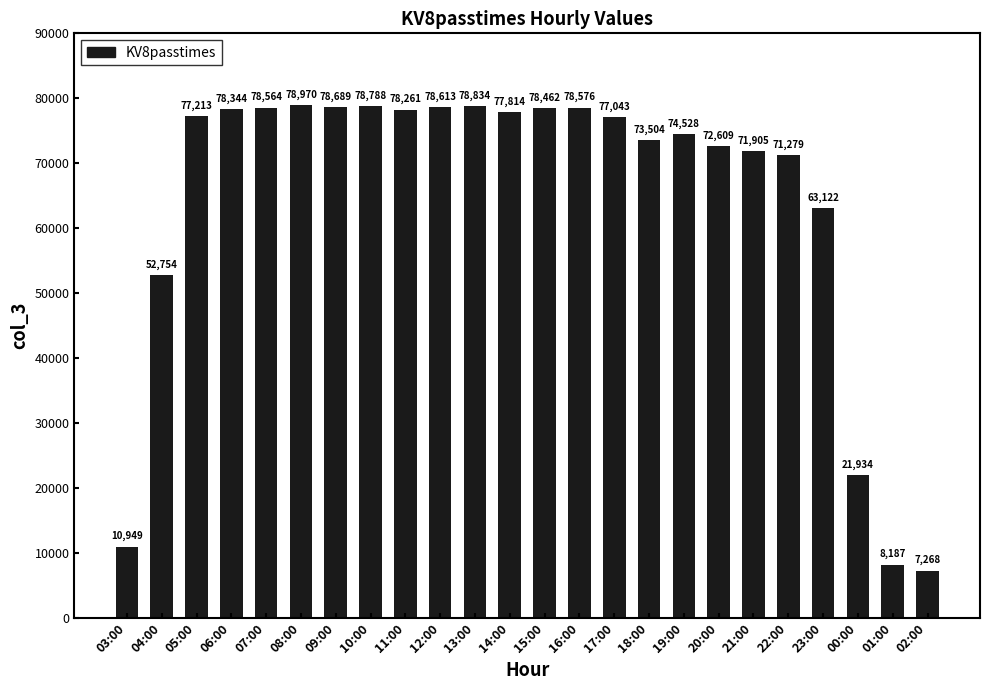

What is the change in value from 11:00 to 14:00?

-447